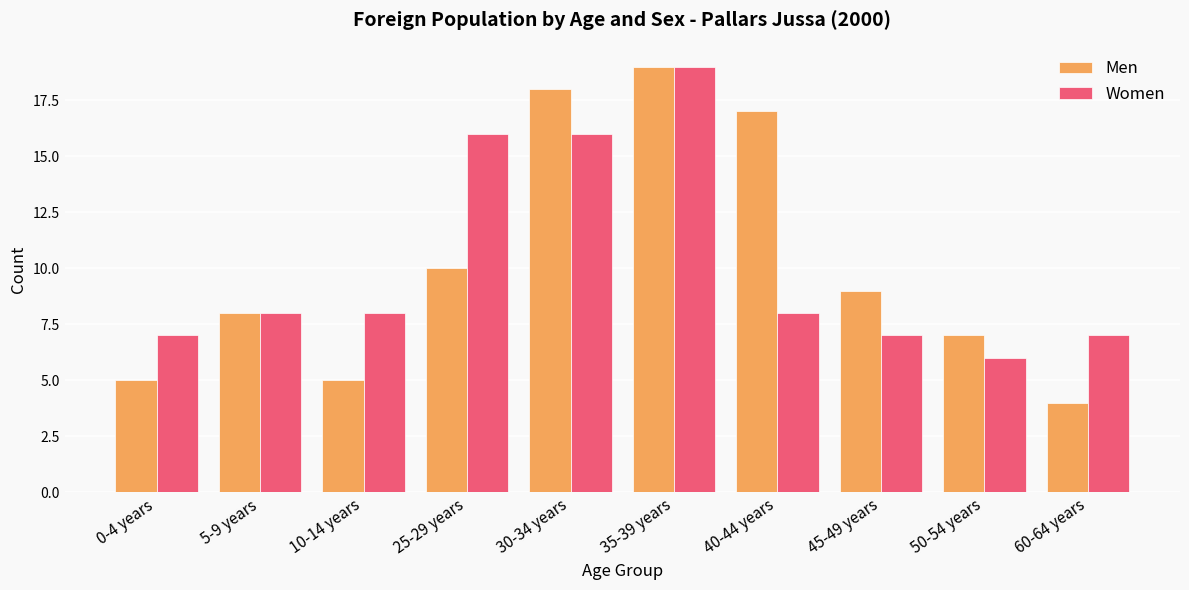

Reading left to right, list all the values displayed in this chart.

Men: 5	8	5	10	18	19	17	9	7	4
Women: 7	8	8	16	16	19	8	7	6	7